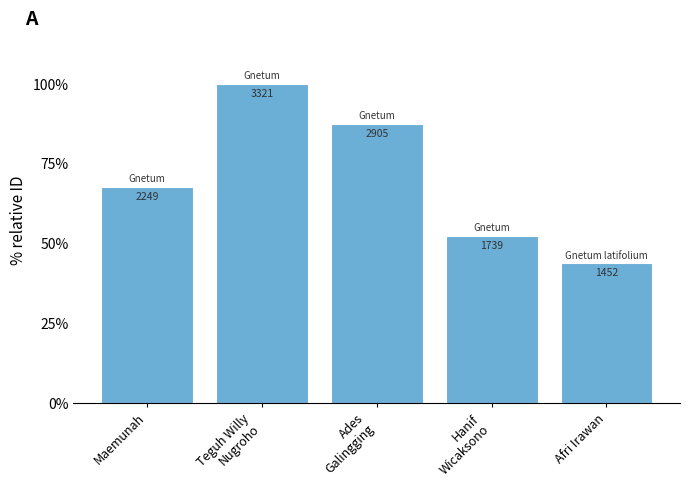

List the labels in order of value, largest first.

Teguh Willy
Nugroho, Ades
Galingging, Maemunah, Hanif
Wicaksono, Afri Irawan